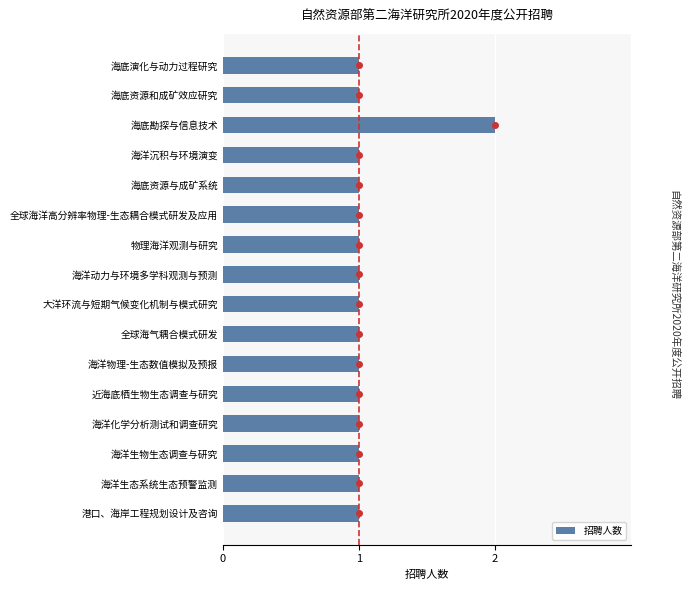

How many distinct data groups are displayed?

1